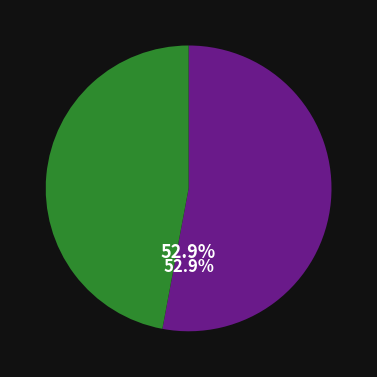

Is there a majority slice in this chart?

Yes